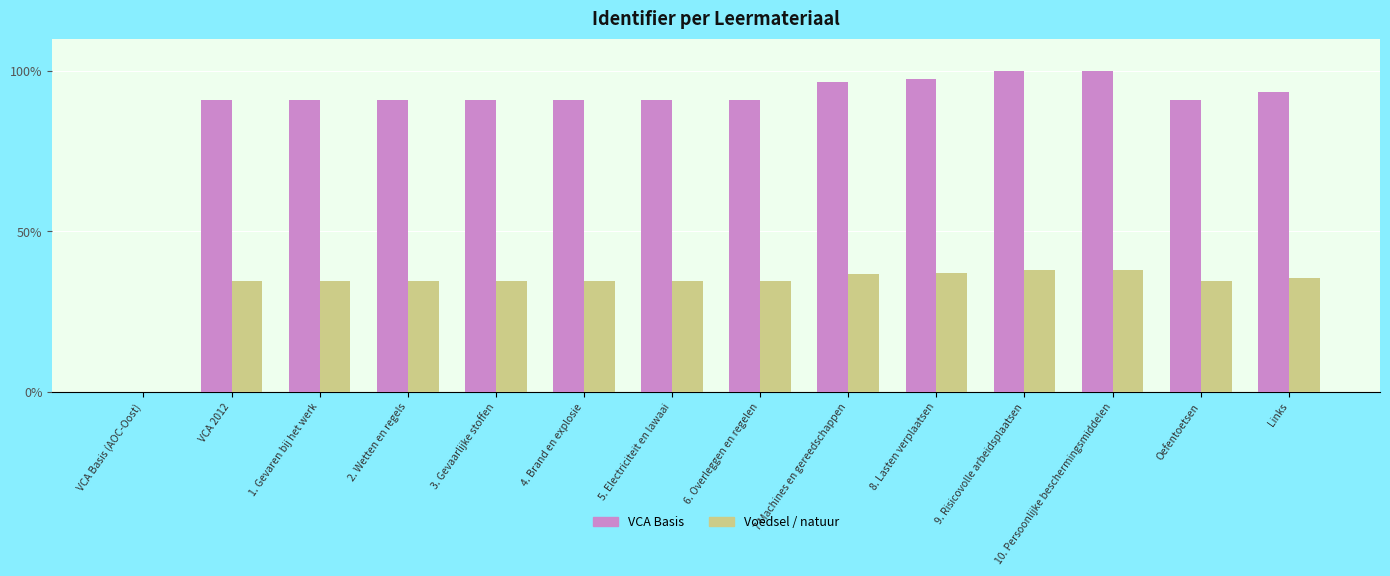

What is the greatest value displayed?

100.0